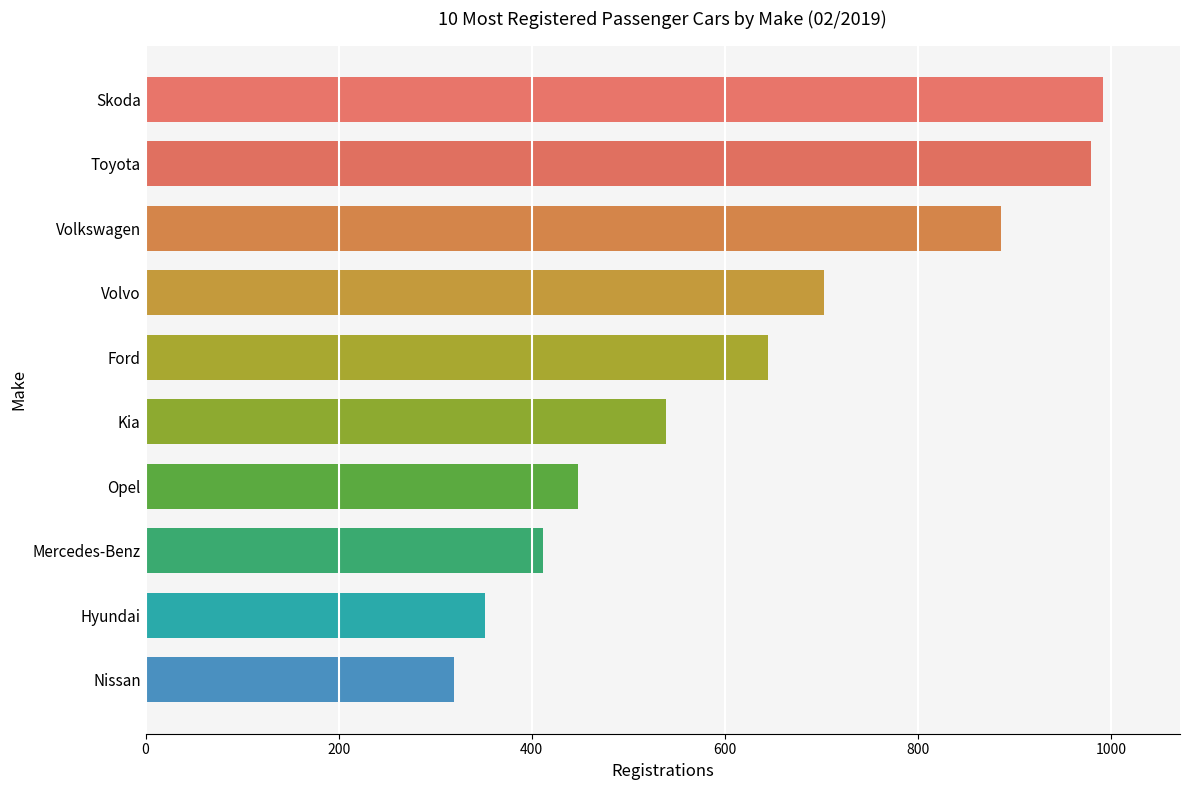

What is the sum of all values?

6275